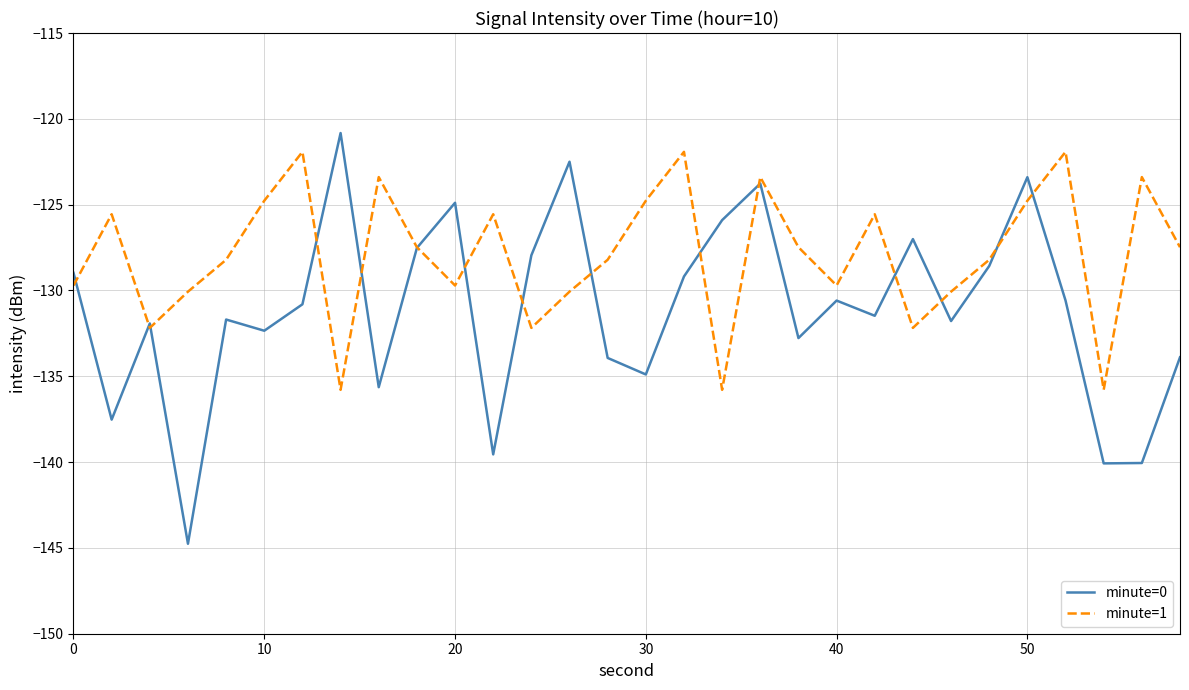

Rank the series by their average value, from lowest to highest.

minute=0, minute=1